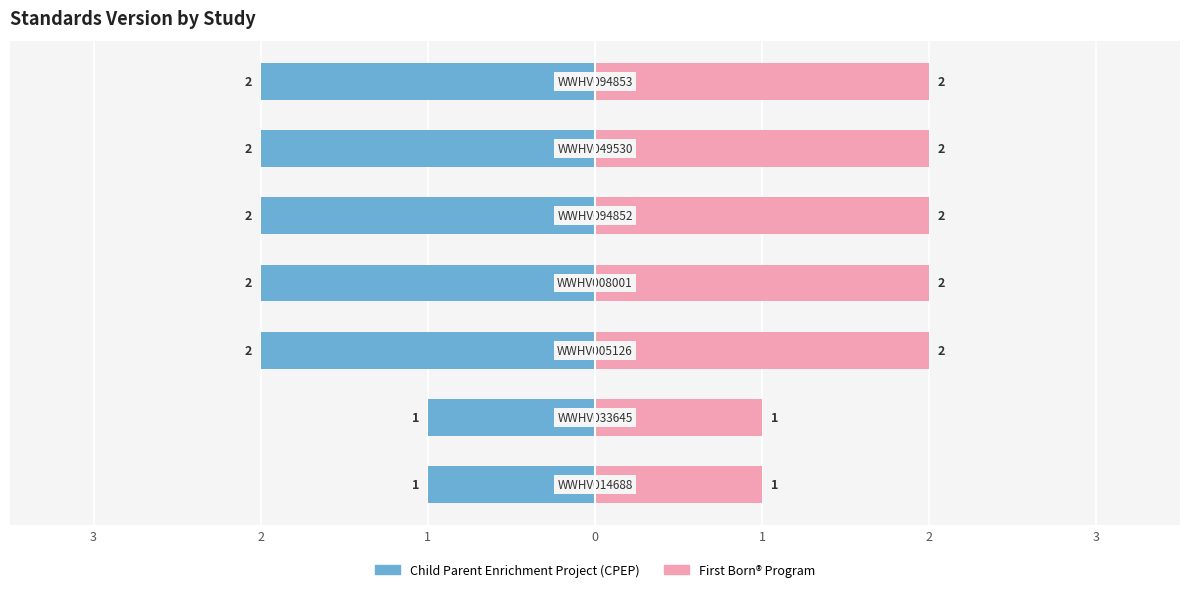

Is it true that Child Parent Enrichment Project (CPEP) equals -1 at 0?

False